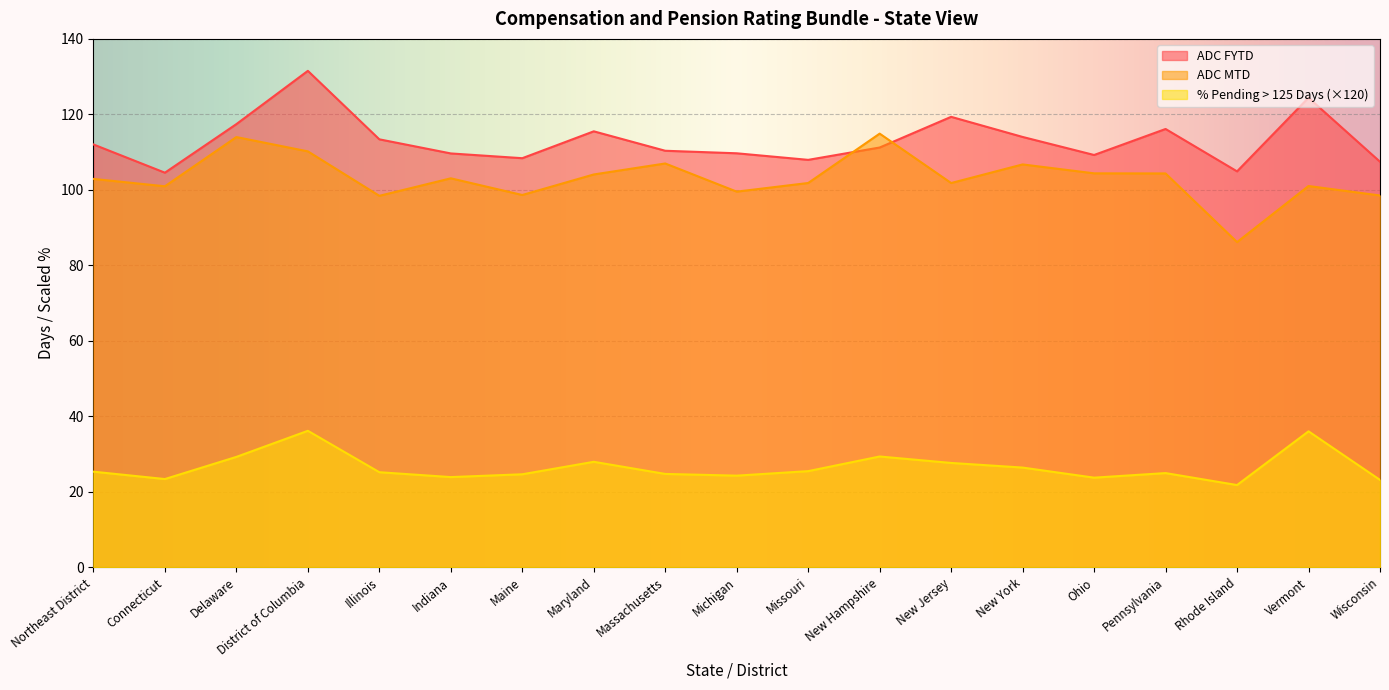

Reading right to left, transcribe all the data shown in this chart.

% Pending > 125 Days: 23.2	36.0	21.8	25.0	23.7	26.4	27.6	29.4	25.5	24.3	24.7	28.0	24.6	23.9	25.2	36.2	29.3	23.4	25.3
ADC MTD: 98.5	101.0	86.2	104.3	104.4	106.7	101.8	114.9	101.8	99.5	107.0	104.1	98.6	103.1	98.4	110.2	114.0	101.0	102.9
ADC FYTD: 107.5	124.4	104.9	116.1	109.2	114.0	119.3	111.2	108.0	109.7	110.4	115.5	108.4	109.7	113.4	131.5	117.4	104.5	112.0